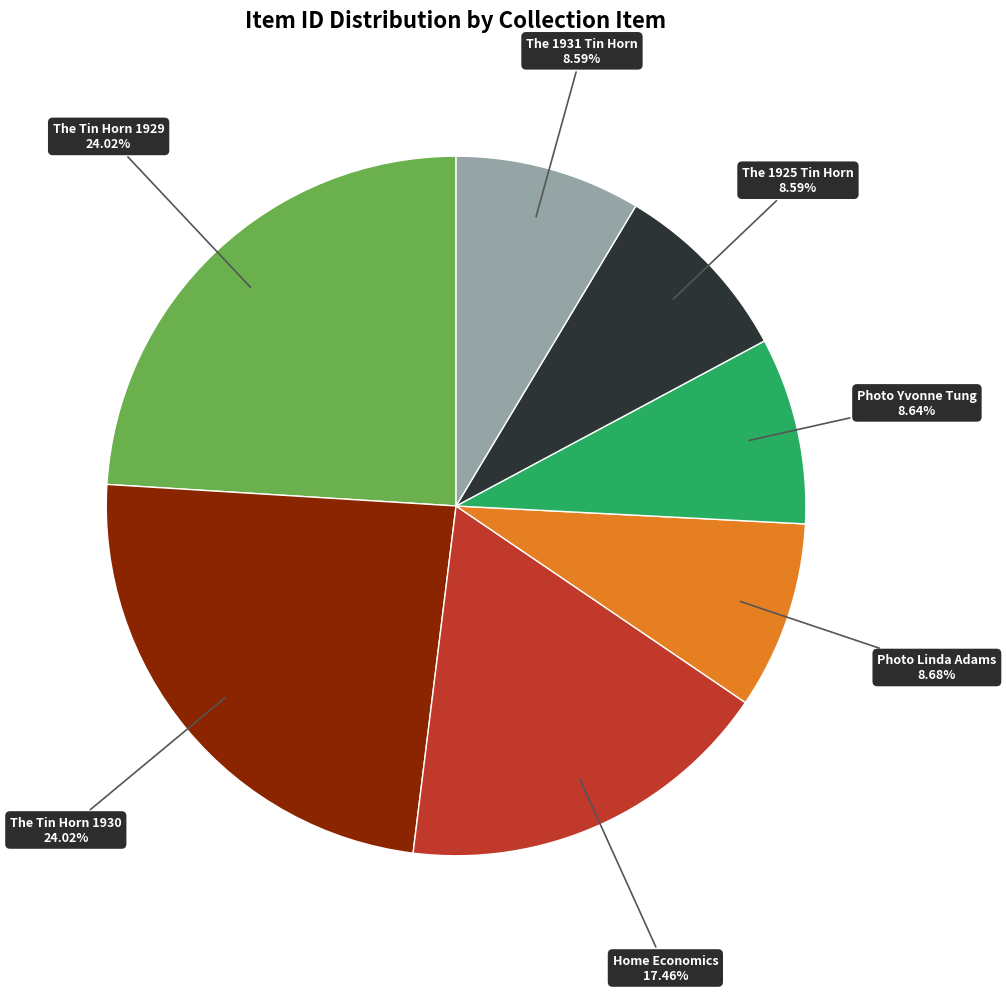

What is the ratio of the value at The 1931 Tin Horn to the value at The Tin Horn 1929?

0.4